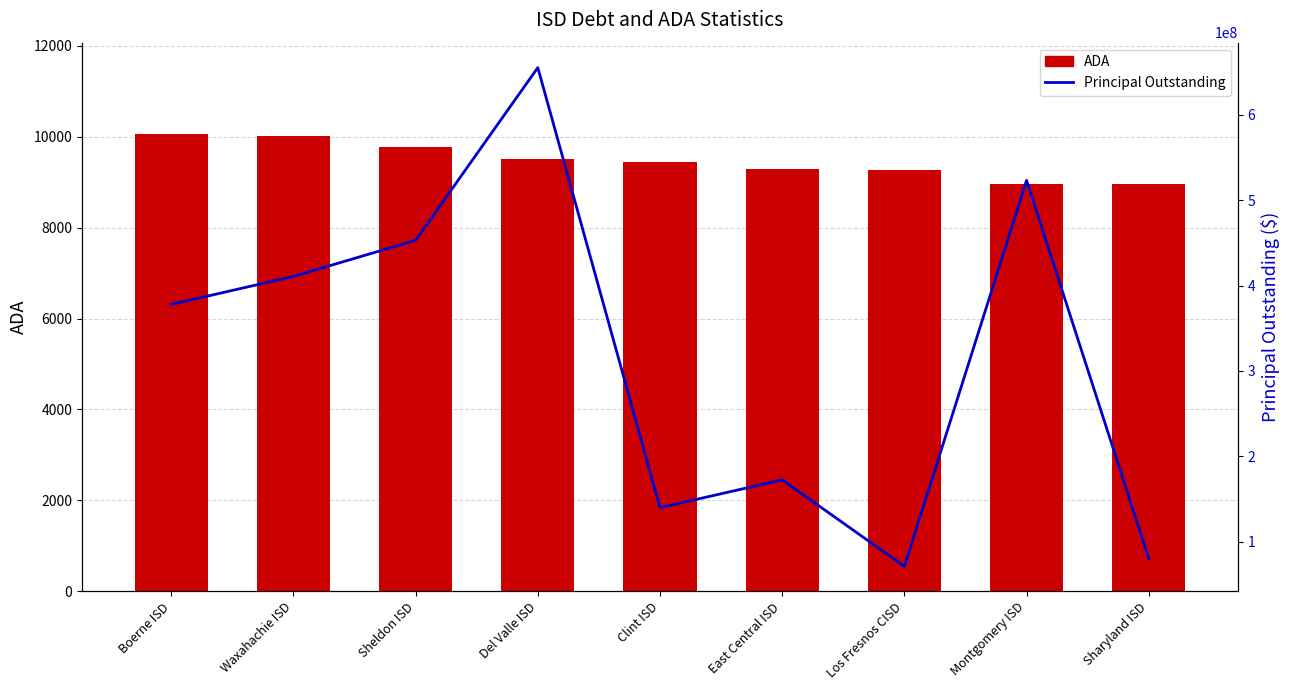

List the labels in order of ADA value, largest first.

Boerne ISD, Waxahachie ISD, Sheldon ISD, Del Valle ISD, Clint ISD, East Central ISD, Los Fresnos CISD, Montgomery ISD, Sharyland ISD